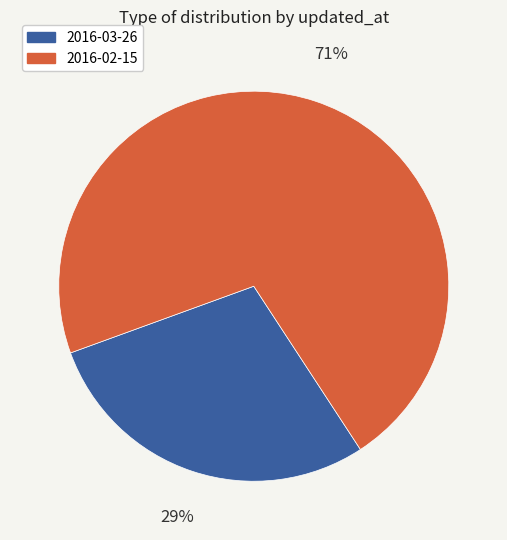

Does 2016-03-26 account for over 50% of the chart?

No